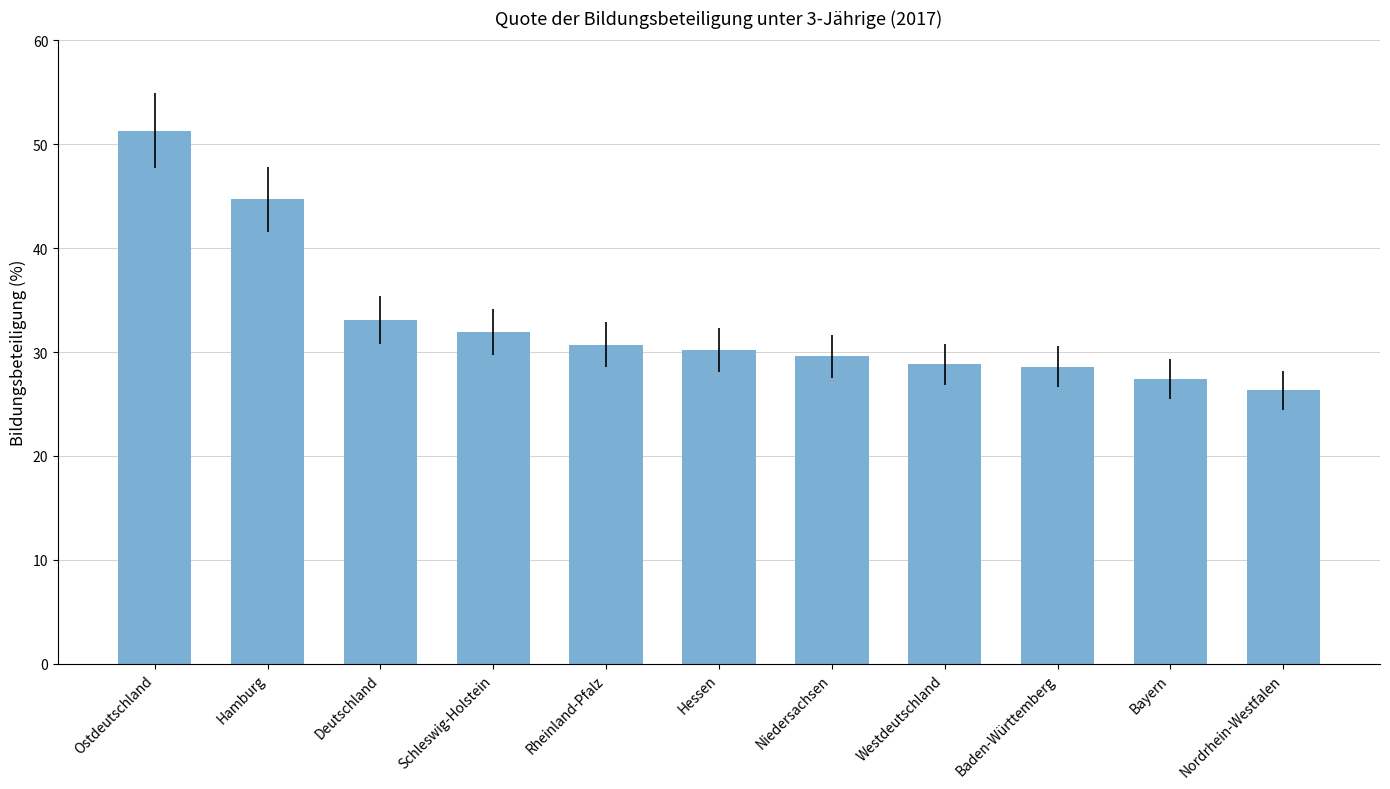

What is the ratio of the value at Rheinland-Pfalz to the value at Baden-Württemberg?

1.1